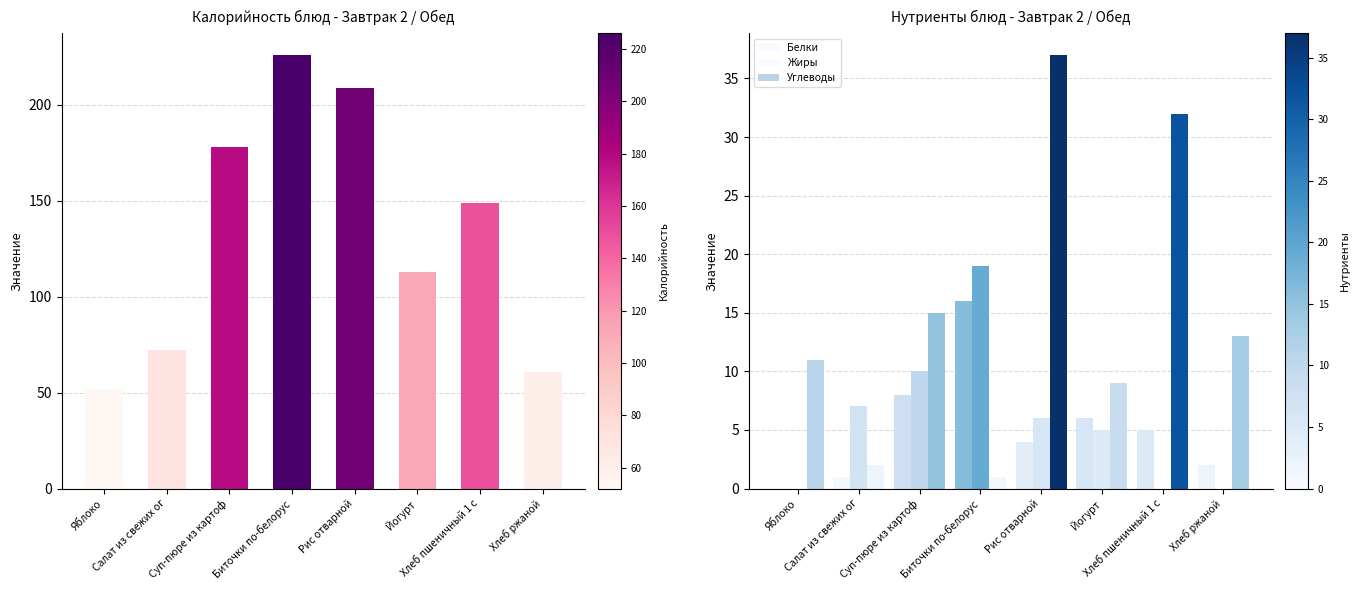

How many bars are there in total?

32